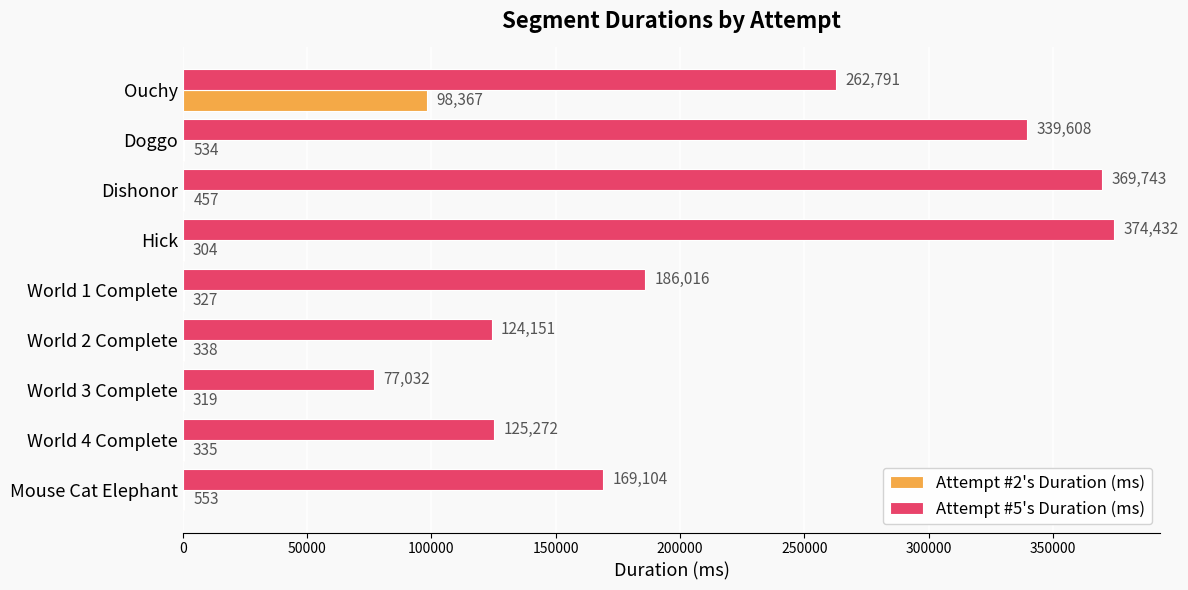

True or false: Attempt #5's Duration (ms) has a value of 186016 at World 1 Complete.

True